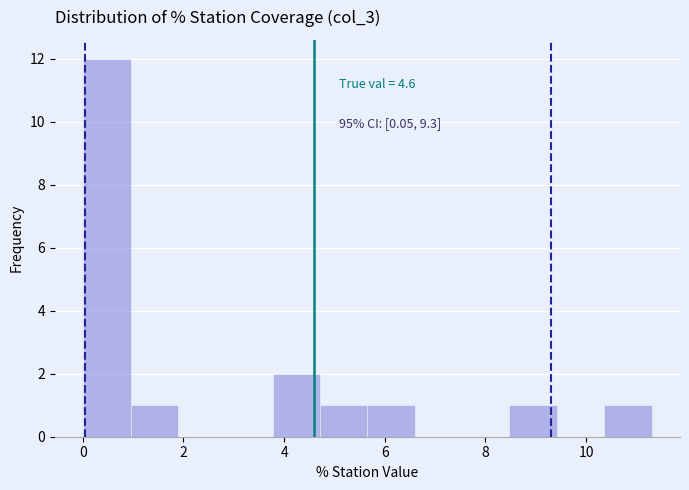

Which range on the x-axis has the tallest bar?

0.0 to 1.0